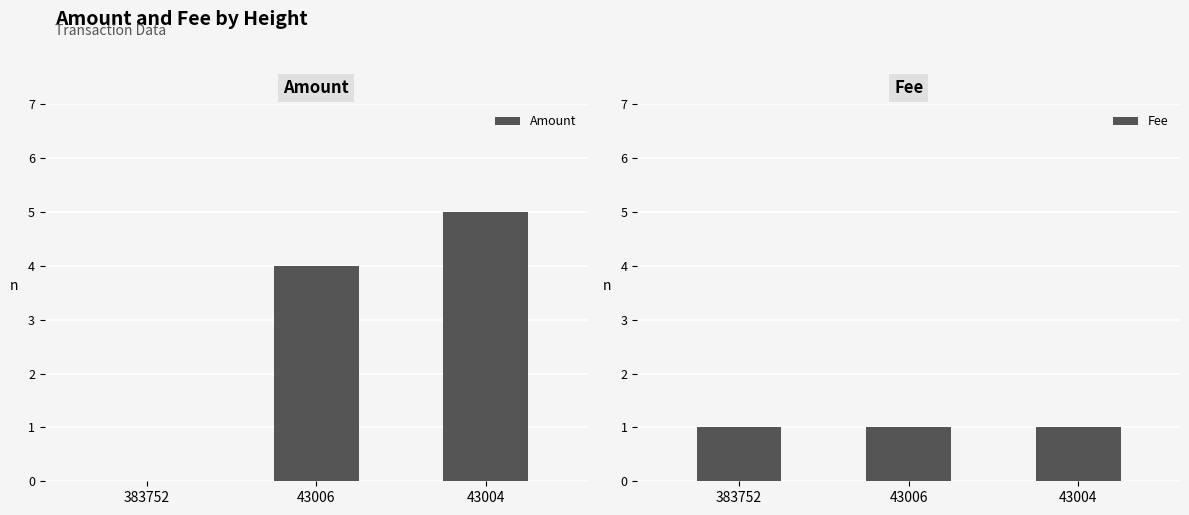

What is the average value of the Fee series?

1